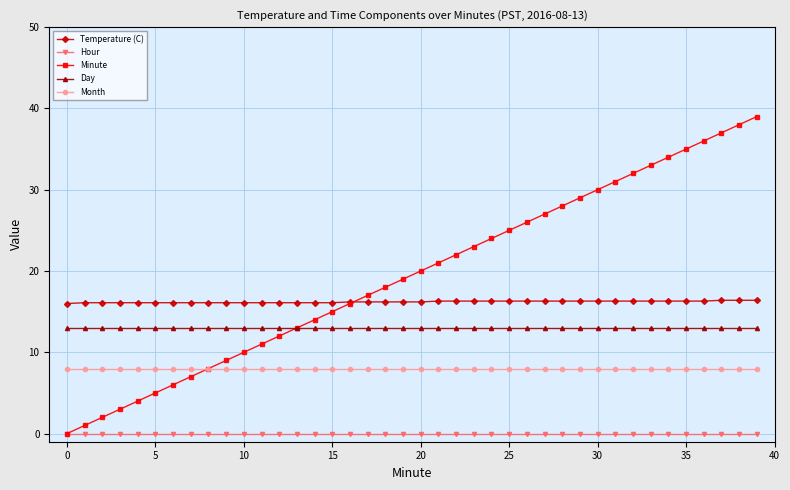

What are all the series names shown in the legend?

Temperature (C), Hour, Minute, Day, Month